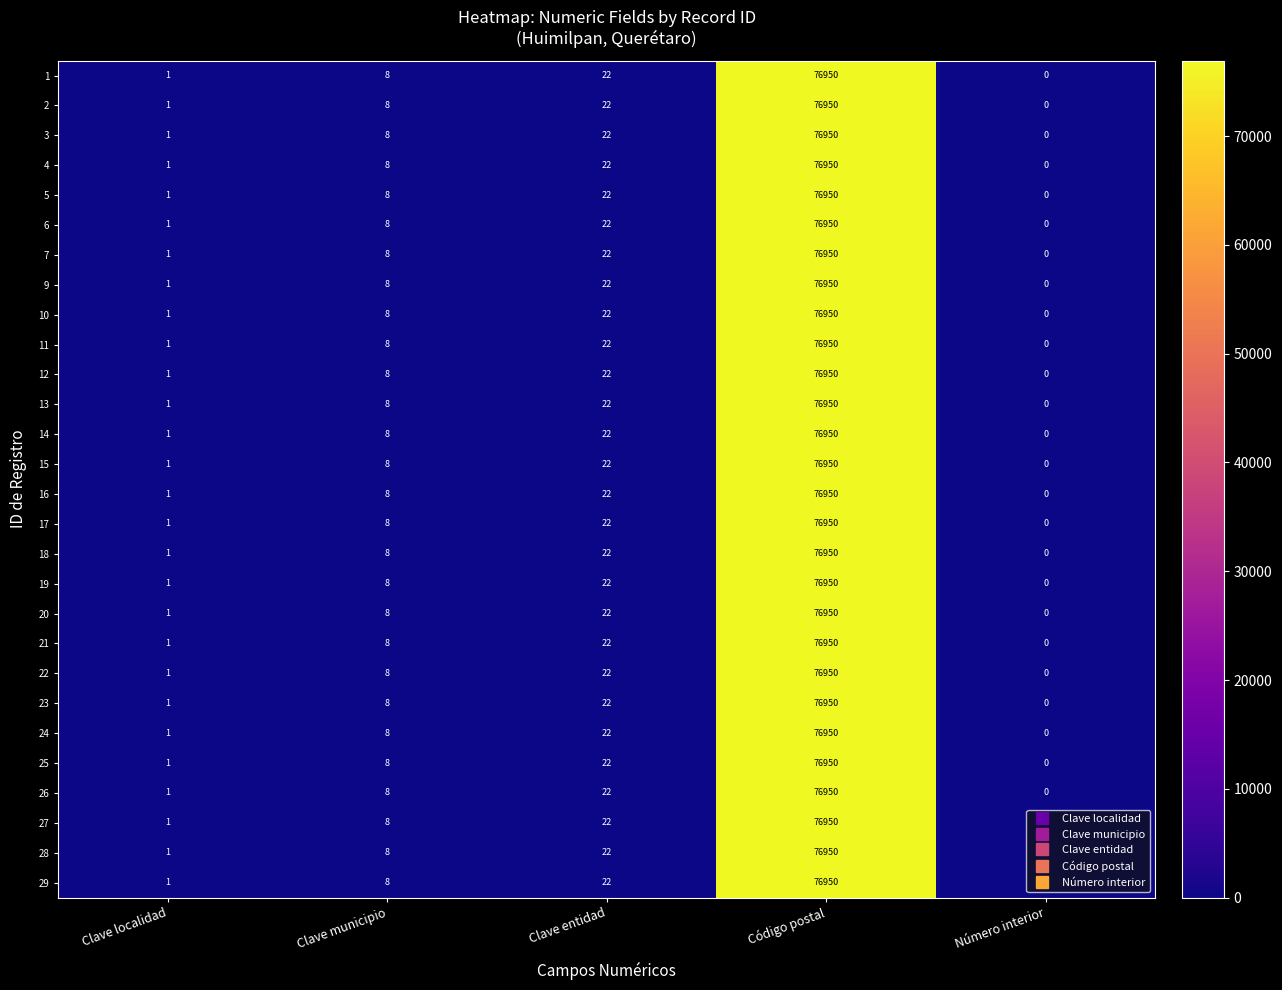

At which category is the sum across all series the highest?

Código postal